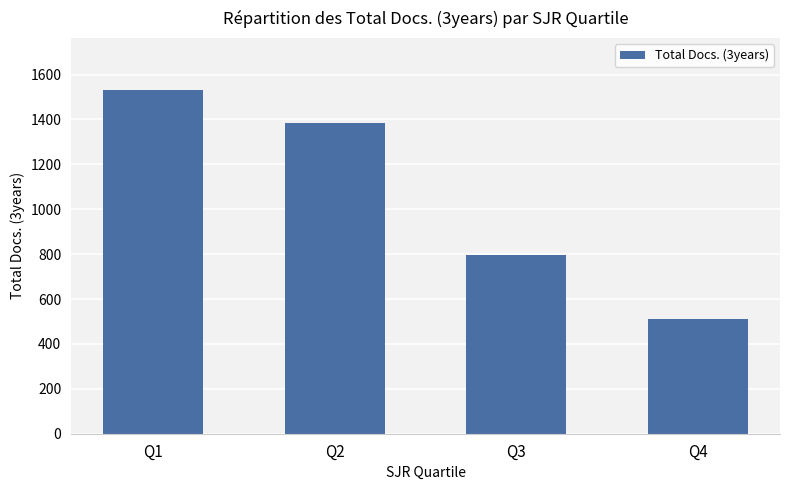

List the labels in order of value, largest first.

Q1, Q2, Q3, Q4